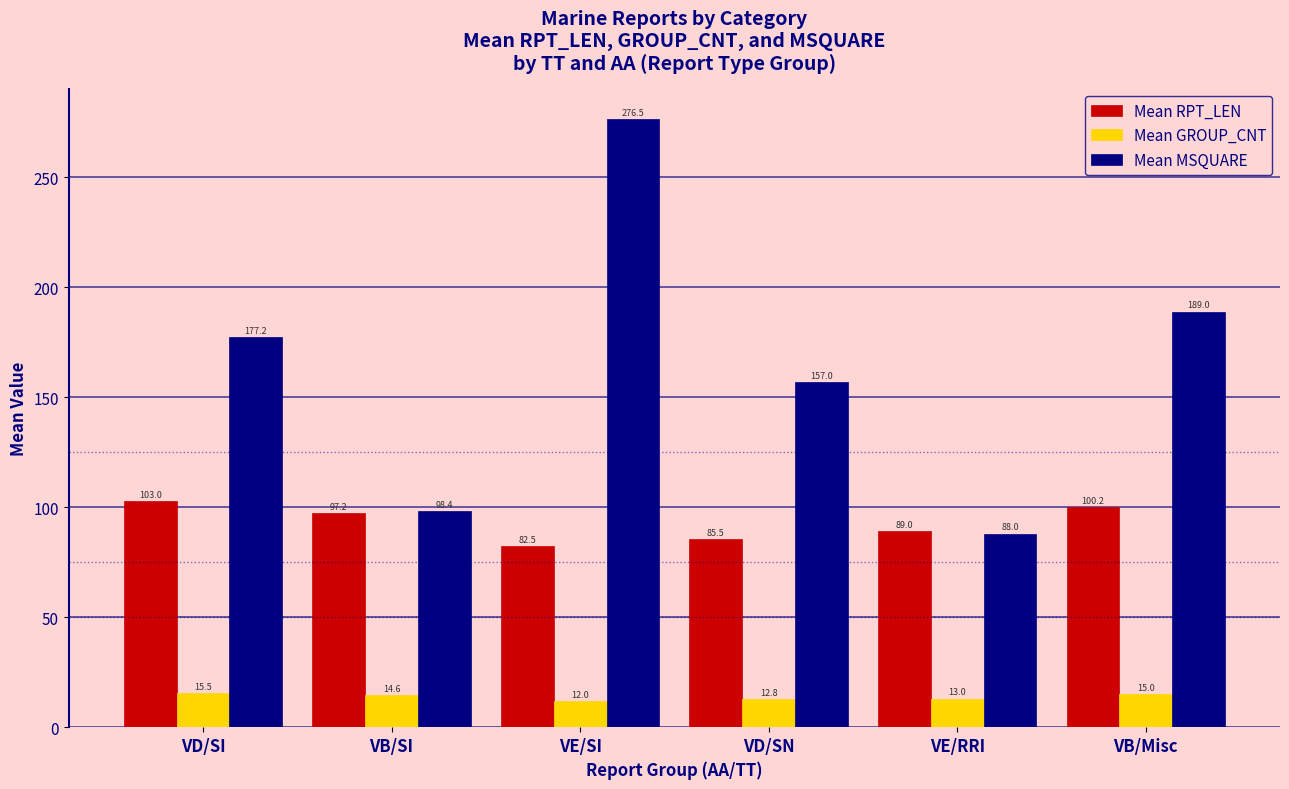

Where is Mean GROUP_CNT nearest to the value 13?

VE/RRI